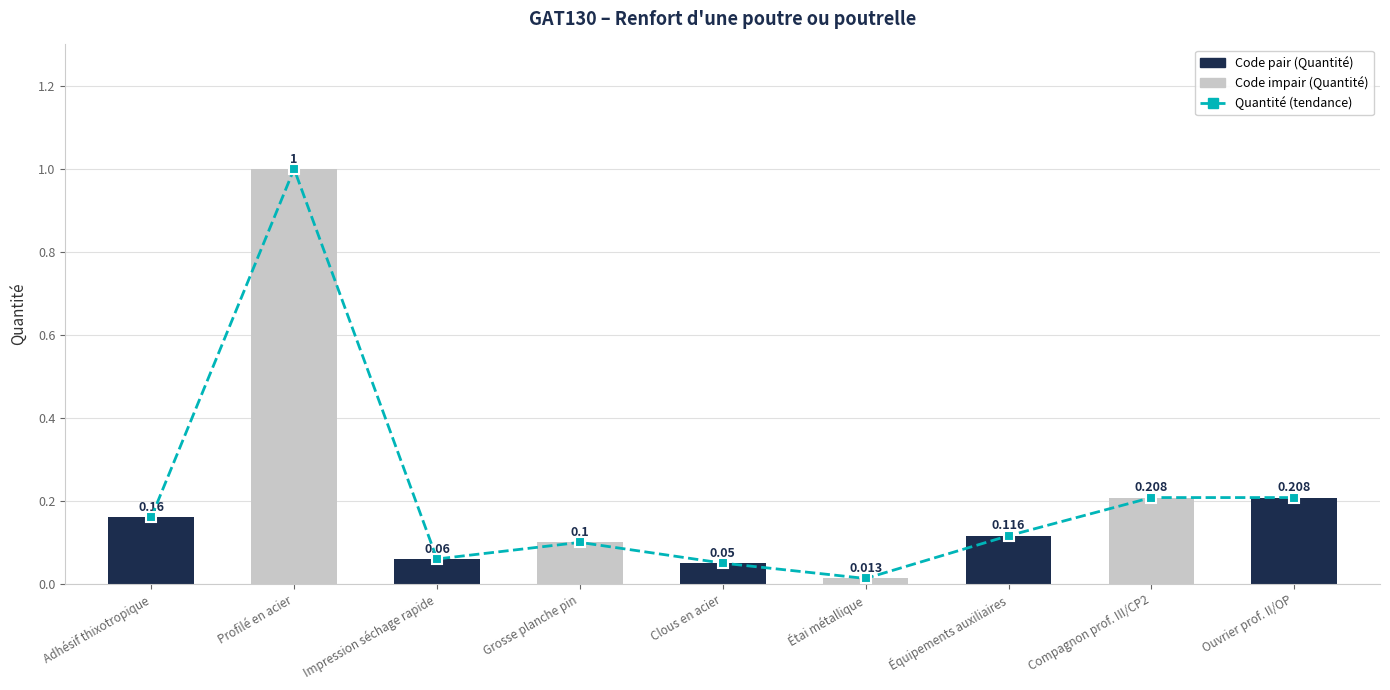

What is the sum of the Quantité (tendance) values at Équipements auxiliaires and Ouvrier prof. II/OP?

0.3